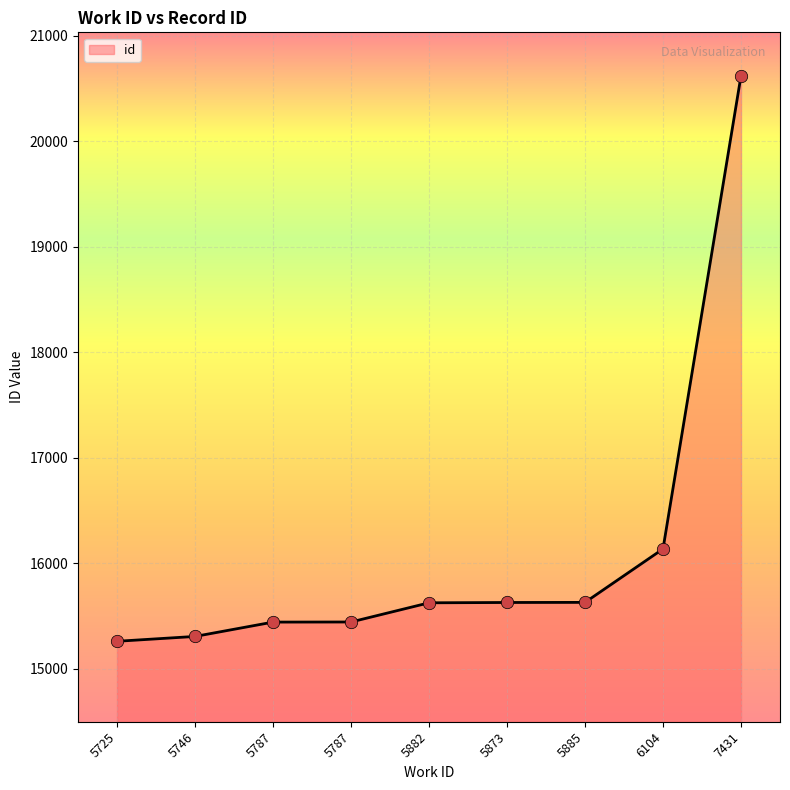

What is the change in value from 5787 to 5873?

+185